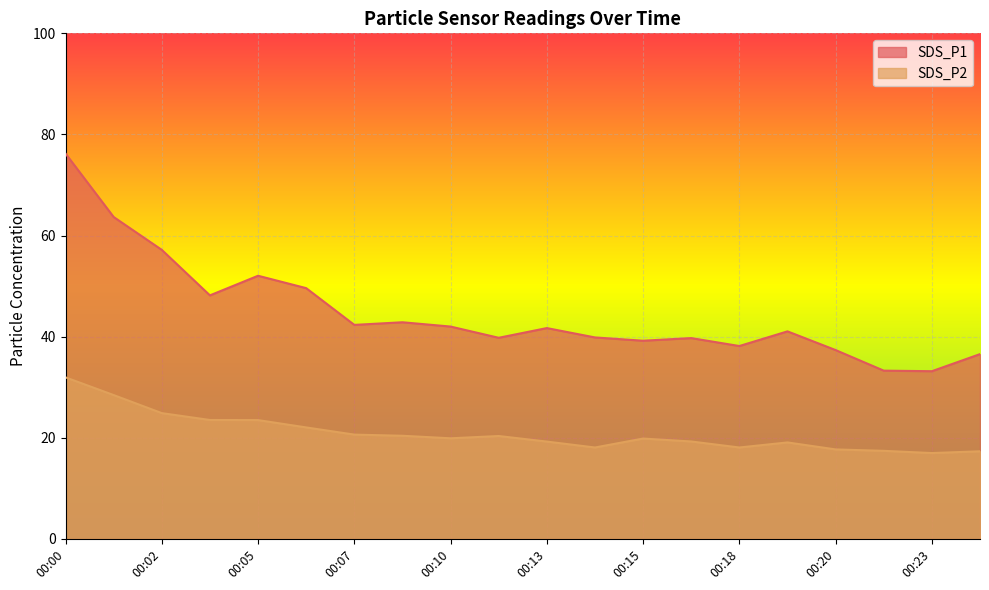

What is the lowest value of the SDS_P2 series?

17.0